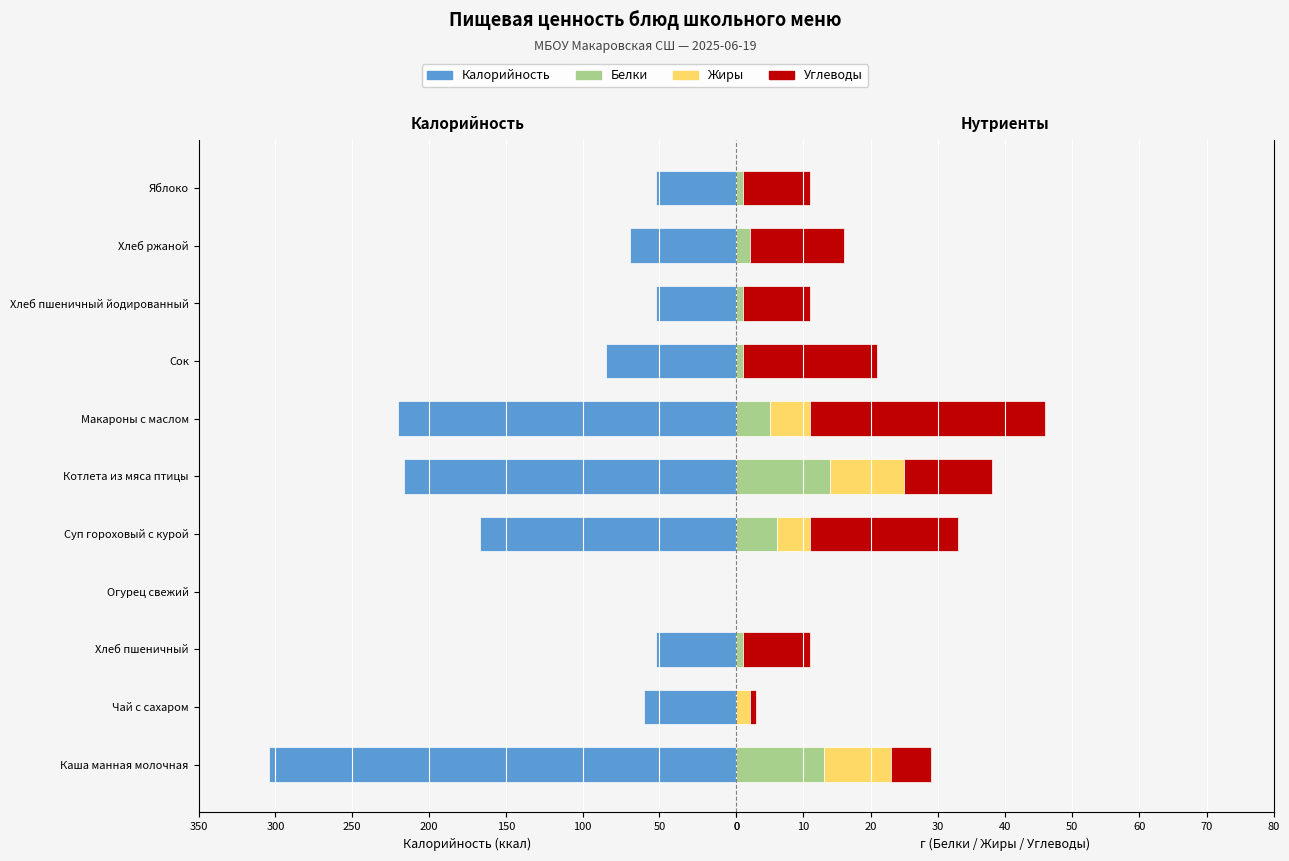

The Жиры series shows 6 at Хлеб пшеничный йодированный. True or false?

False